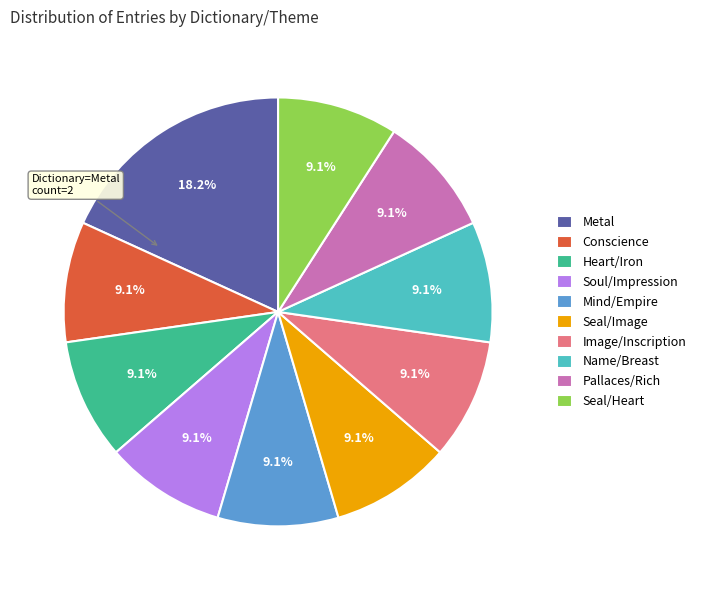

Which category has the biggest portion of the pie?

Metal